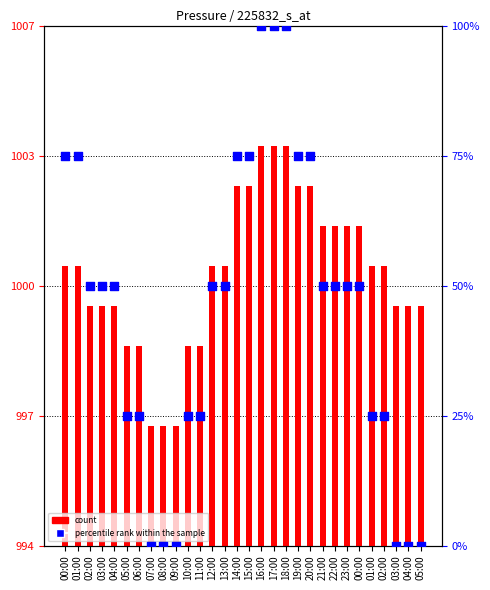

What is the total value across all series at 02:00?

1050